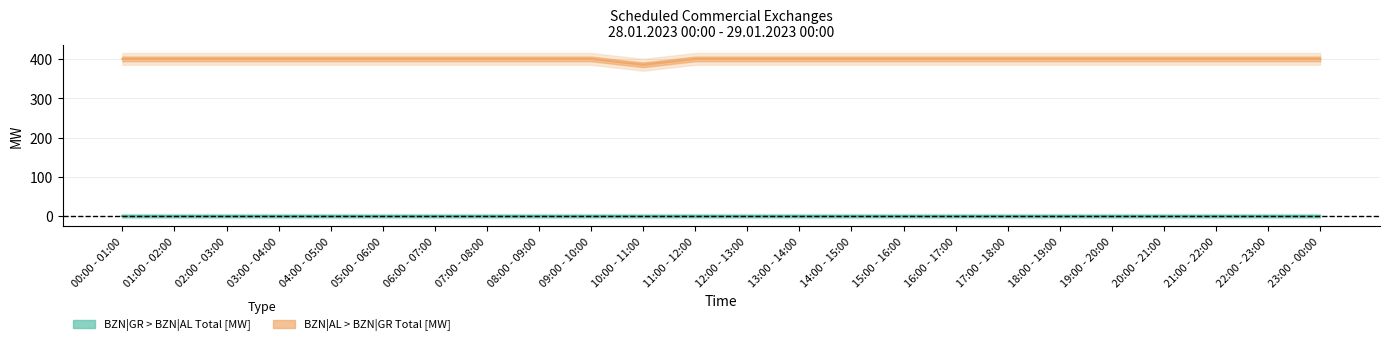

Rank the categories by value from highest to lowest.

00:00 - 01:00, 01:00 - 02:00, 02:00 - 03:00, 03:00 - 04:00, 04:00 - 05:00, 05:00 - 06:00, 06:00 - 07:00, 07:00 - 08:00, 08:00 - 09:00, 09:00 - 10:00, 11:00 - 12:00, 12:00 - 13:00, 13:00 - 14:00, 14:00 - 15:00, 15:00 - 16:00, 16:00 - 17:00, 17:00 - 18:00, 18:00 - 19:00, 19:00 - 20:00, 20:00 - 21:00, 21:00 - 22:00, 22:00 - 23:00, 23:00 - 00:00, 10:00 - 11:00